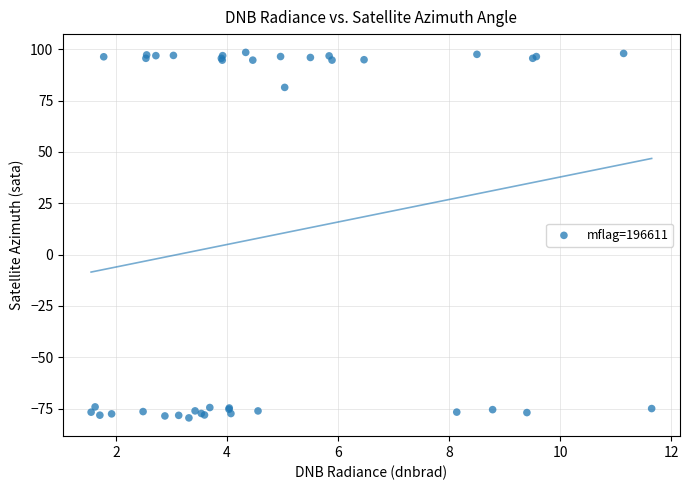

What Y value in the scatter plot is closest to 9?

81.4